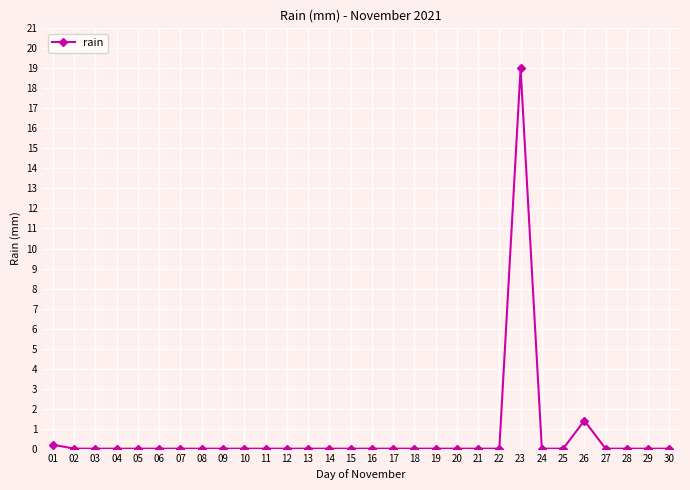

Which label corresponds to the largest value in the chart?

23